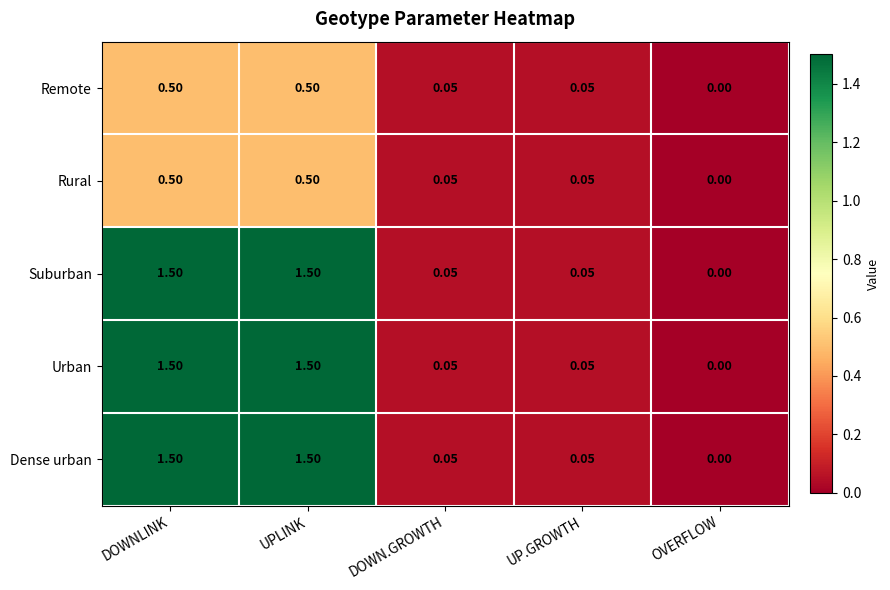

Where is Remote nearest to the value 0?

OVERFLOW